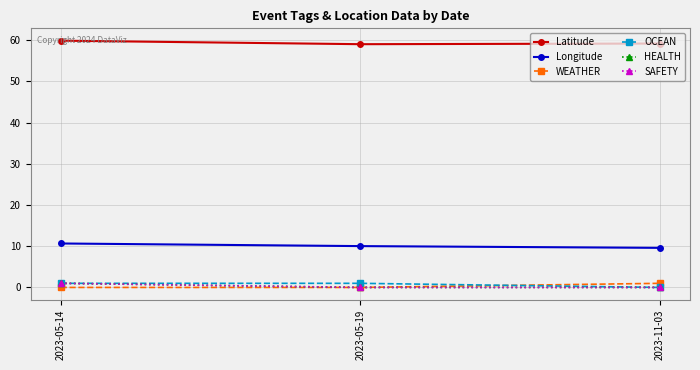

Does the chart have visible grid lines?

Yes